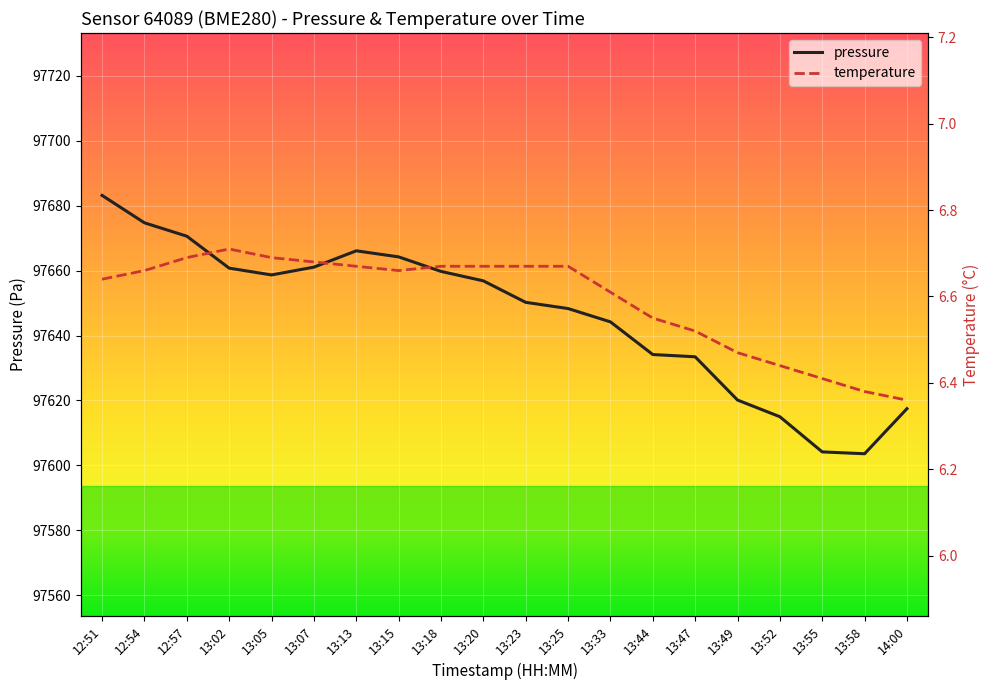

What is the label of the 14th point from the right?

13:13